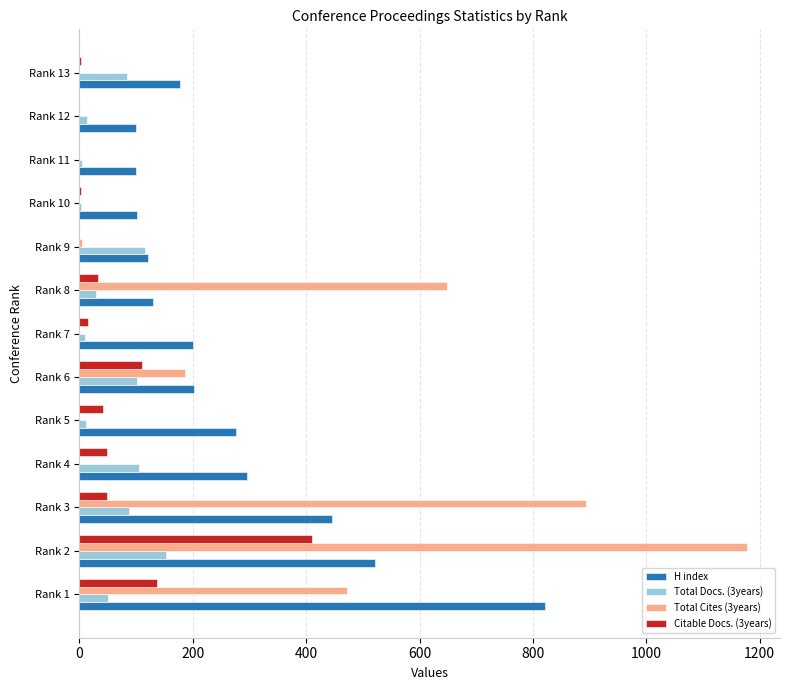

The value of Citable Docs. (3years) at Rank 9 is 0. True or false?

True